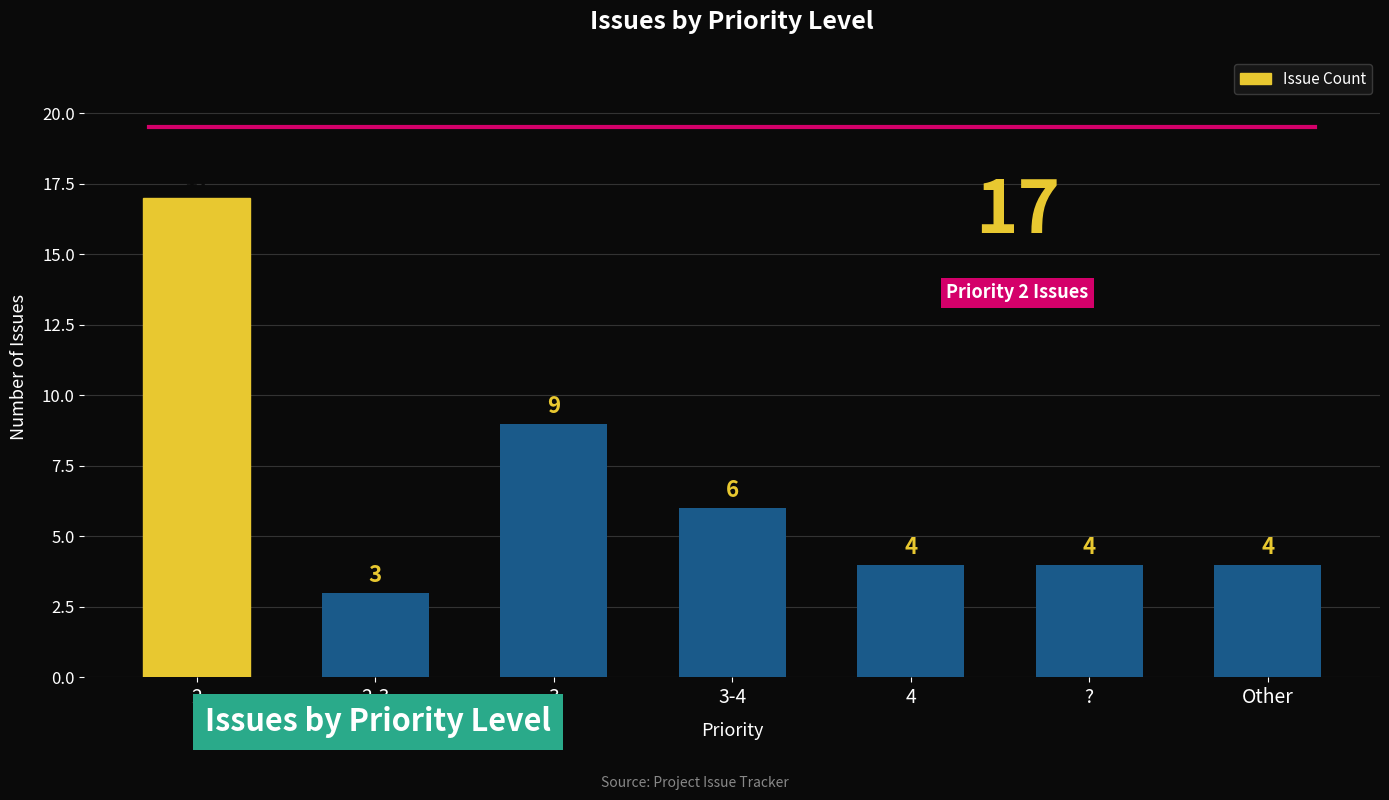

Which has a higher value, 2 or 3?

2